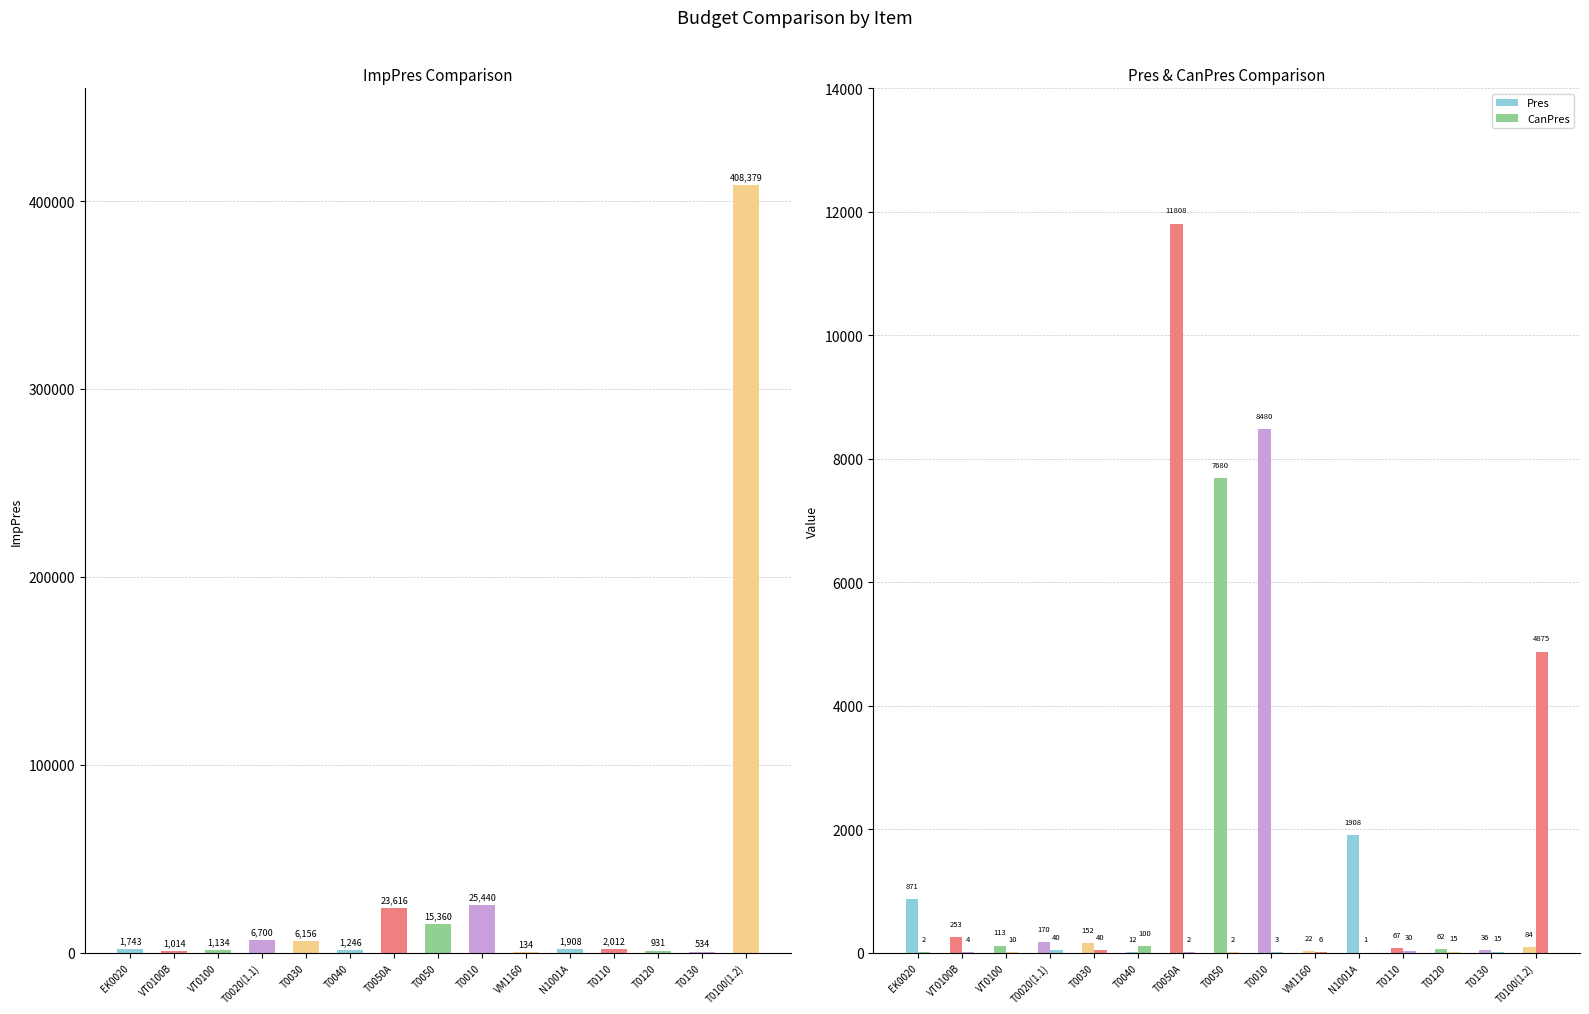

Between N1001A and T0030, which is larger?

T0030